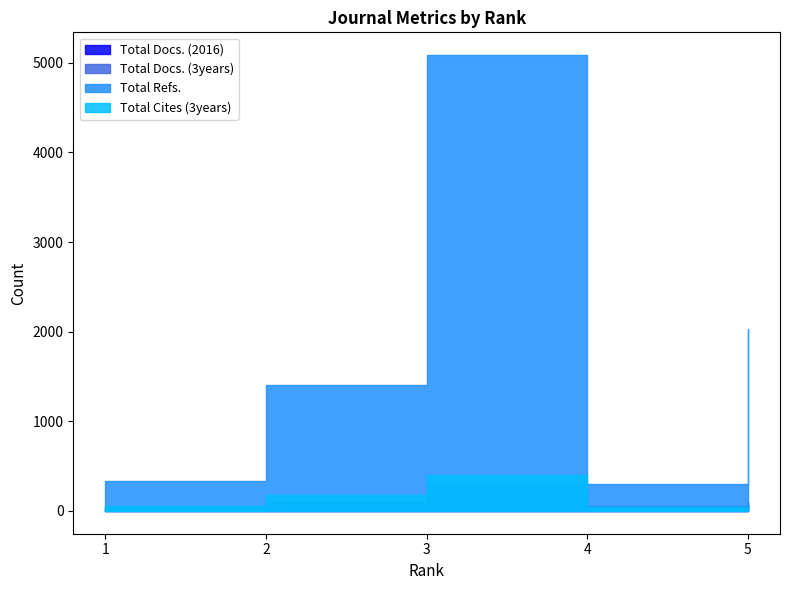

At which category does the chart reach its minimum across all series?

4